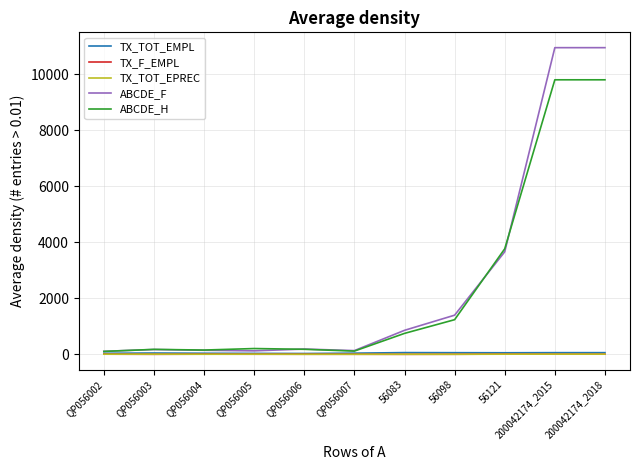

Which series has the largest range (max minus min)?

ABCDE_F